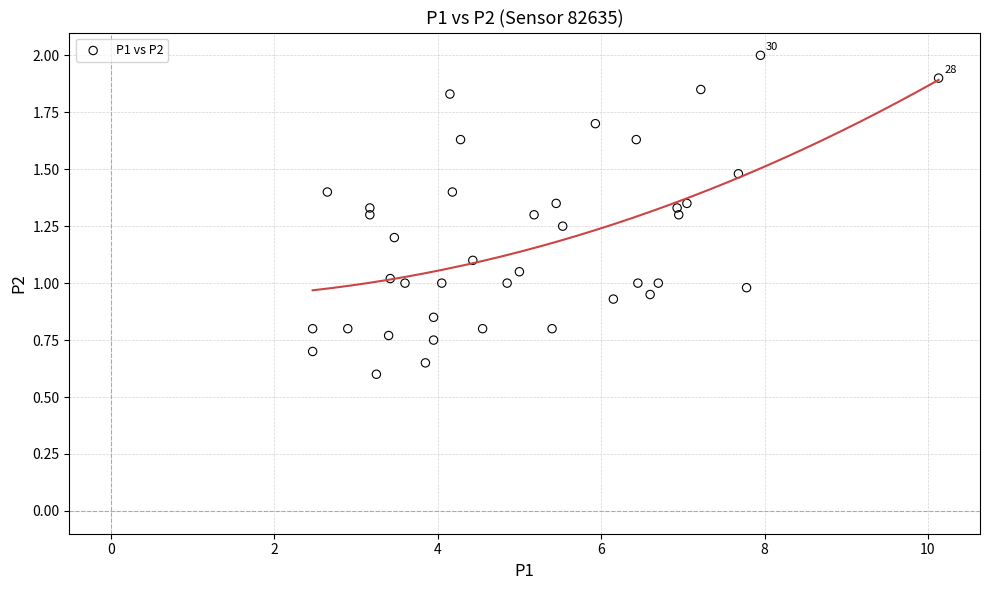

What is the range of X values (max minus min)?

7.7